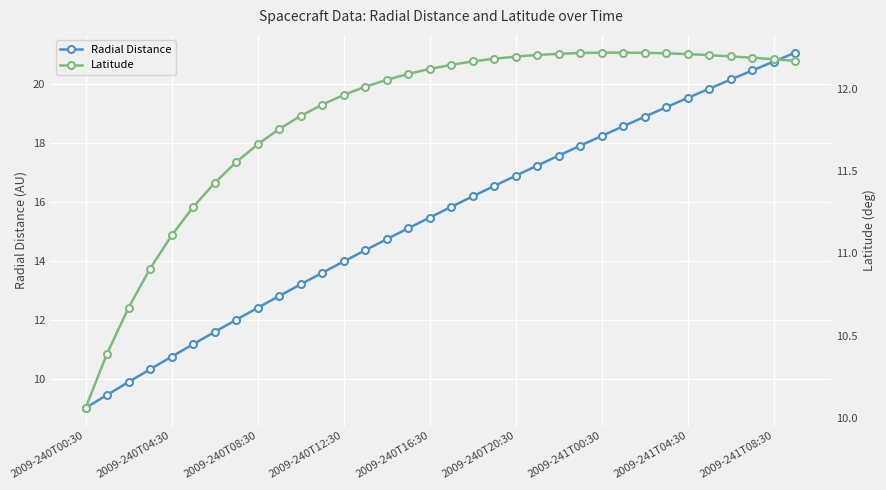

True or false: Latitude has a value of 3.3 at 22.

False